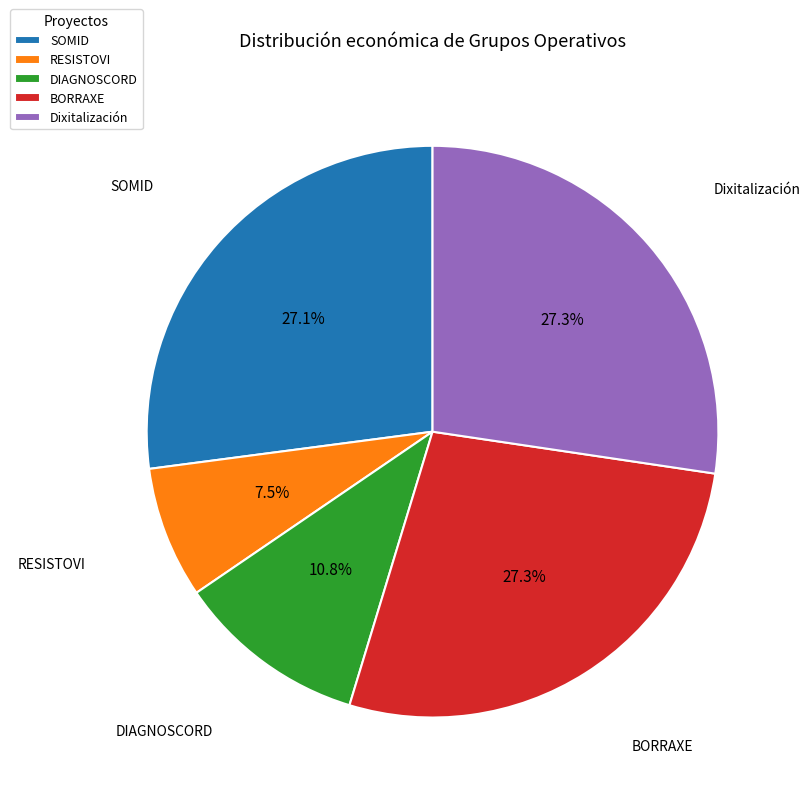

Does Dixitalización represent more than half of the total?

No